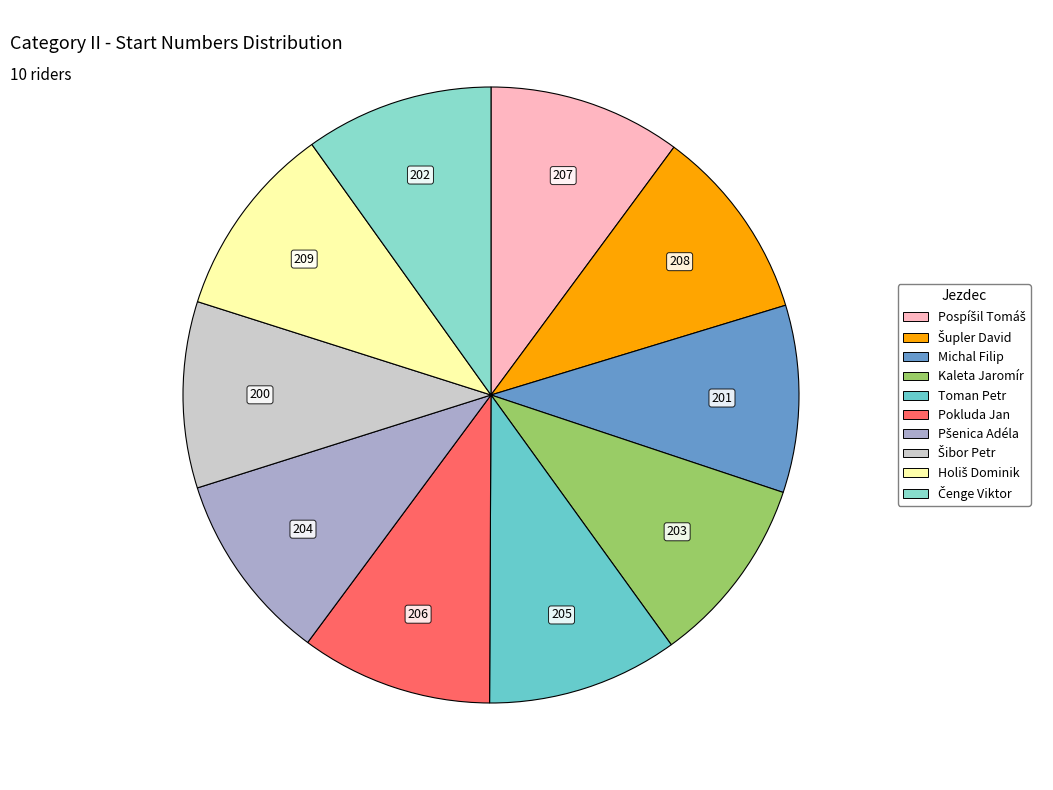

Do Kaleta Jaromír and Holiš Dominik together represent more than half of the pie?

No